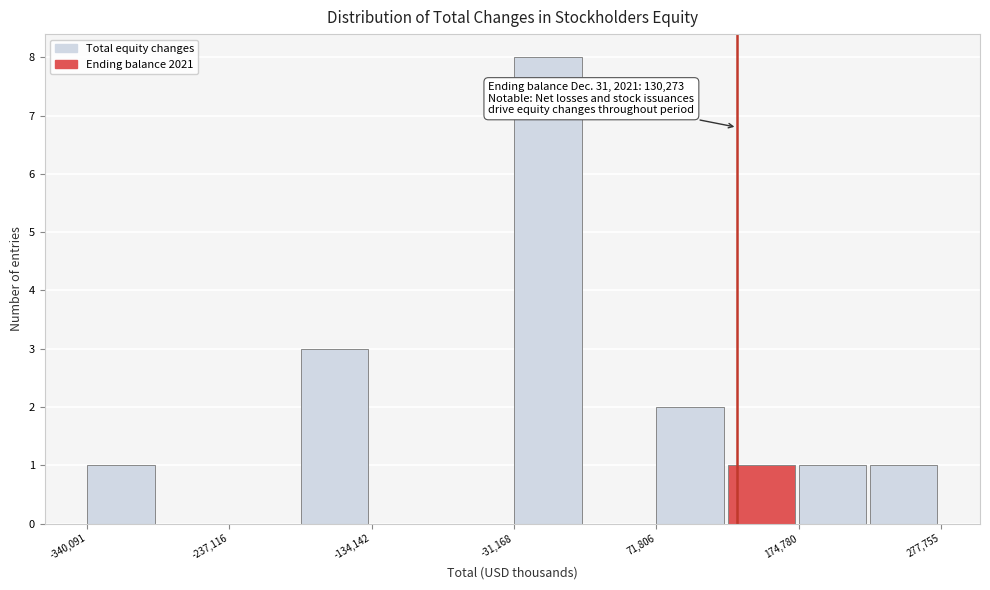

Read against the x-axis, roughly where is the centre of the tallest bar?

0